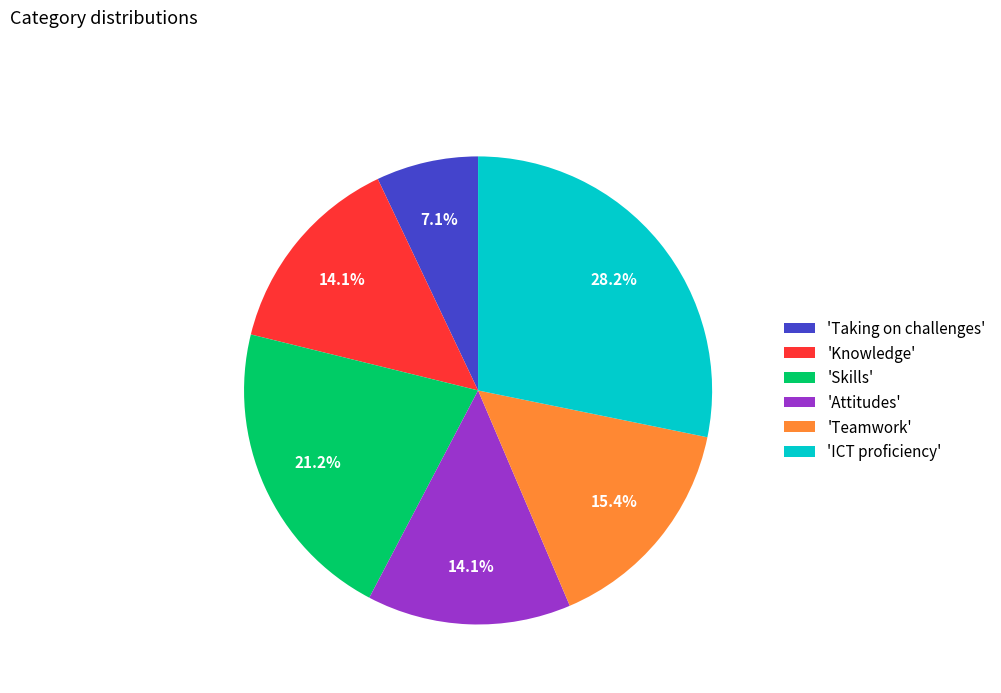

Which has a higher value, 'Taking on challenges' or 'Skills'?

'Skills'